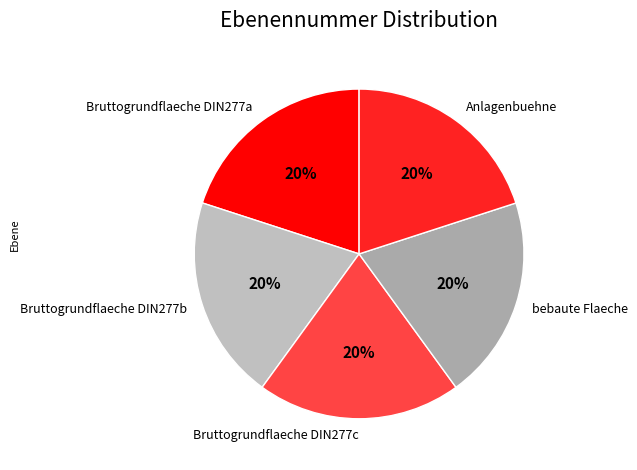

Is the sum of Bruttogrundflaeche DIN277a and bebaute Flaeche greater than half?

No